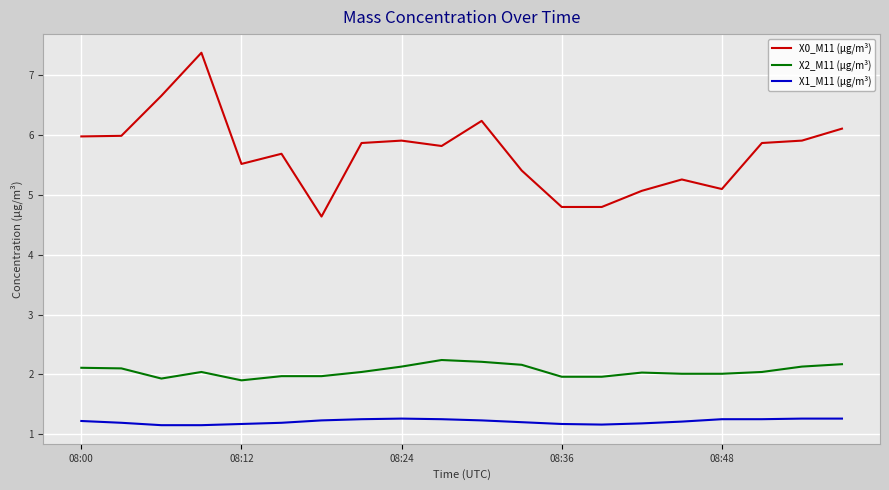

True or false: X0_M11 (μg/m³) and X2_M11 (μg/m³) cross at least once.

False